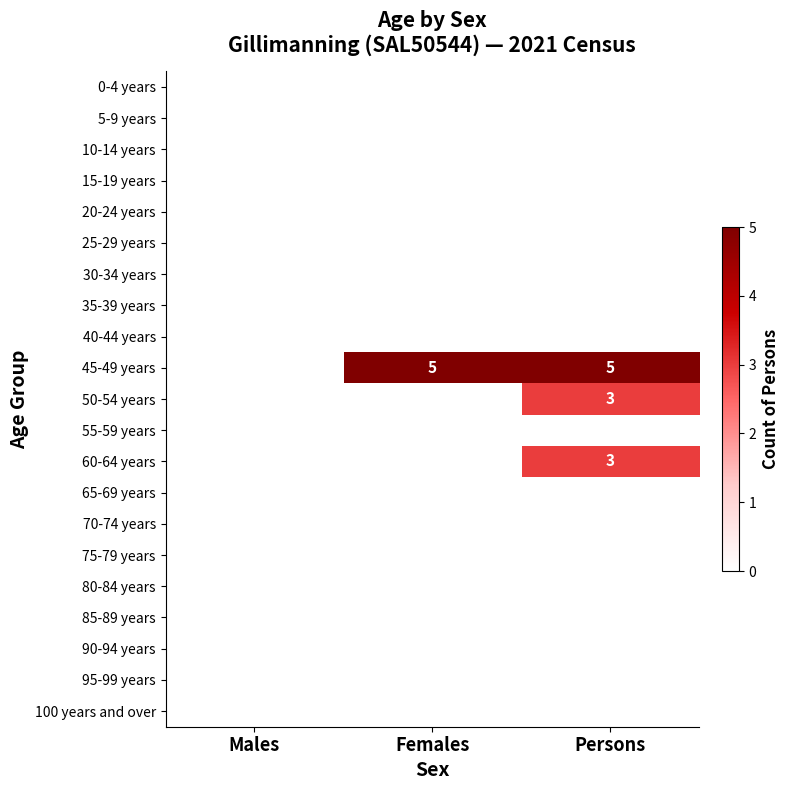

Is it true that 45-49 years equals 3 at Females?

False